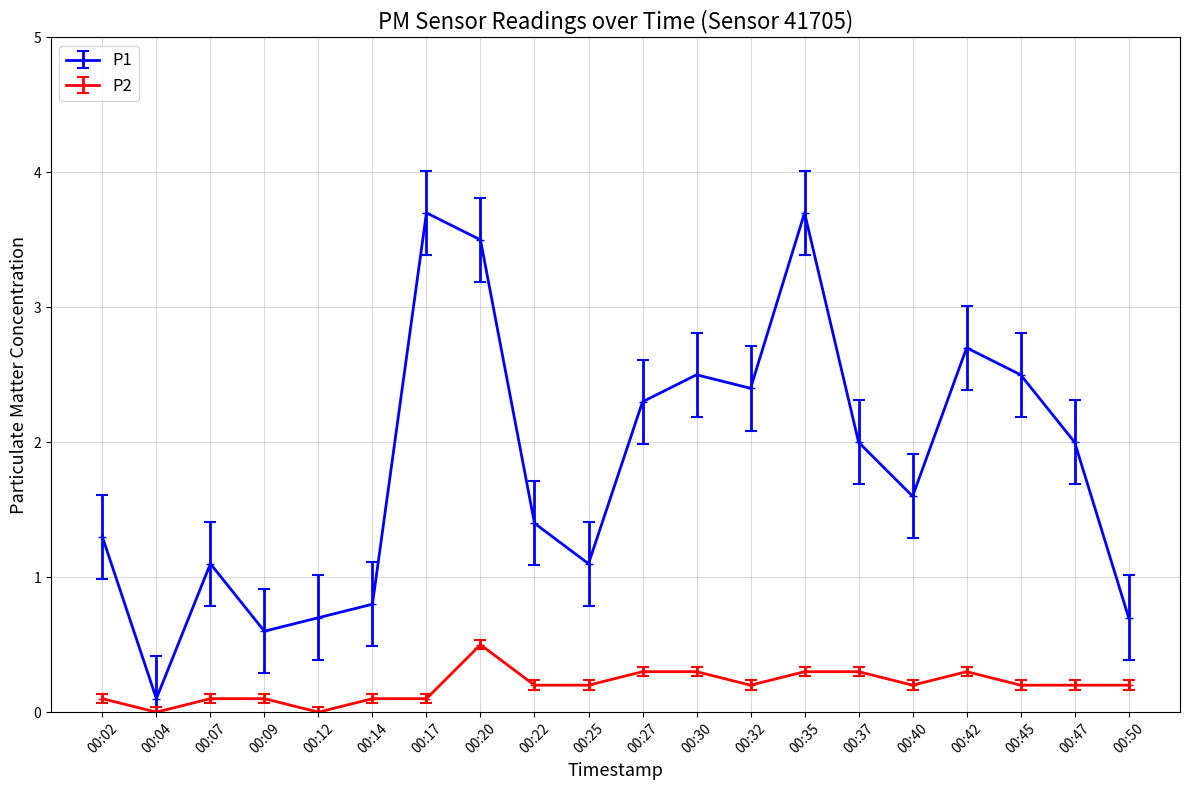

Is this an area chart (filled region under the line)?

No